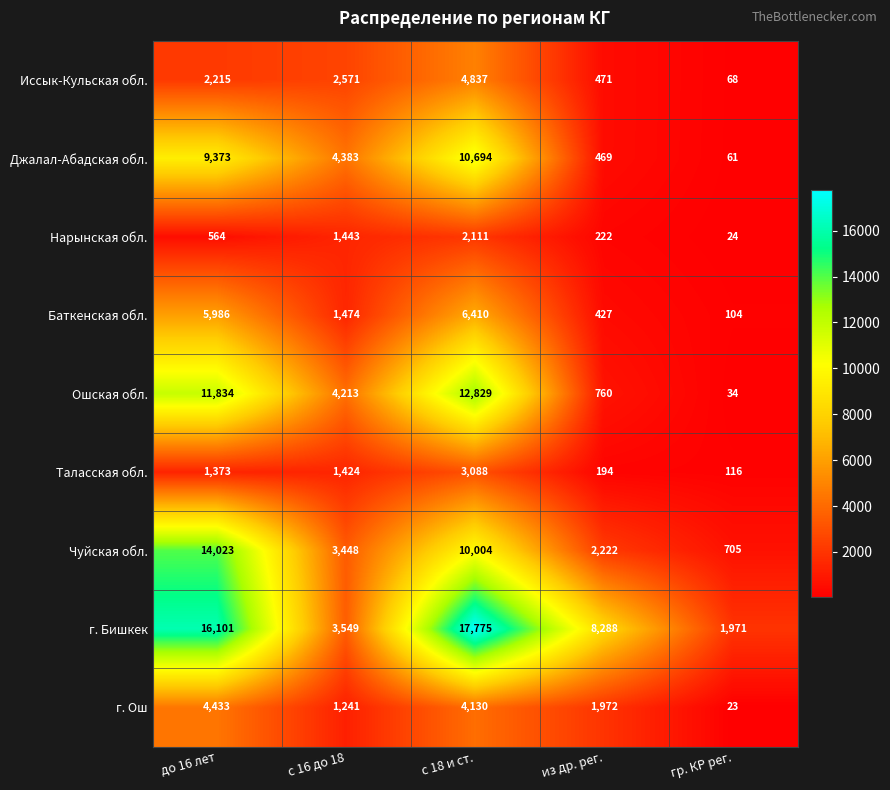

List the series in order of their peak value, highest first.

г. Бишкек, Чуйская обл., Ошская обл., Джалал-Абадская обл., Баткенская обл., Иссык-Кульская обл., г. Ош, Таласская обл., Нарынская обл.